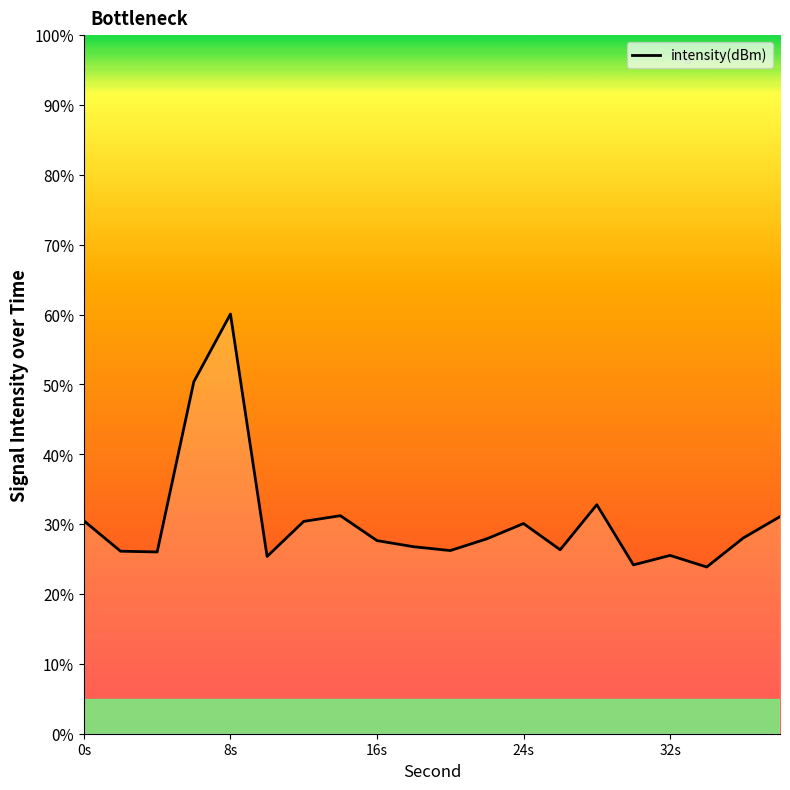

What is the smallest value displayed?

23.9